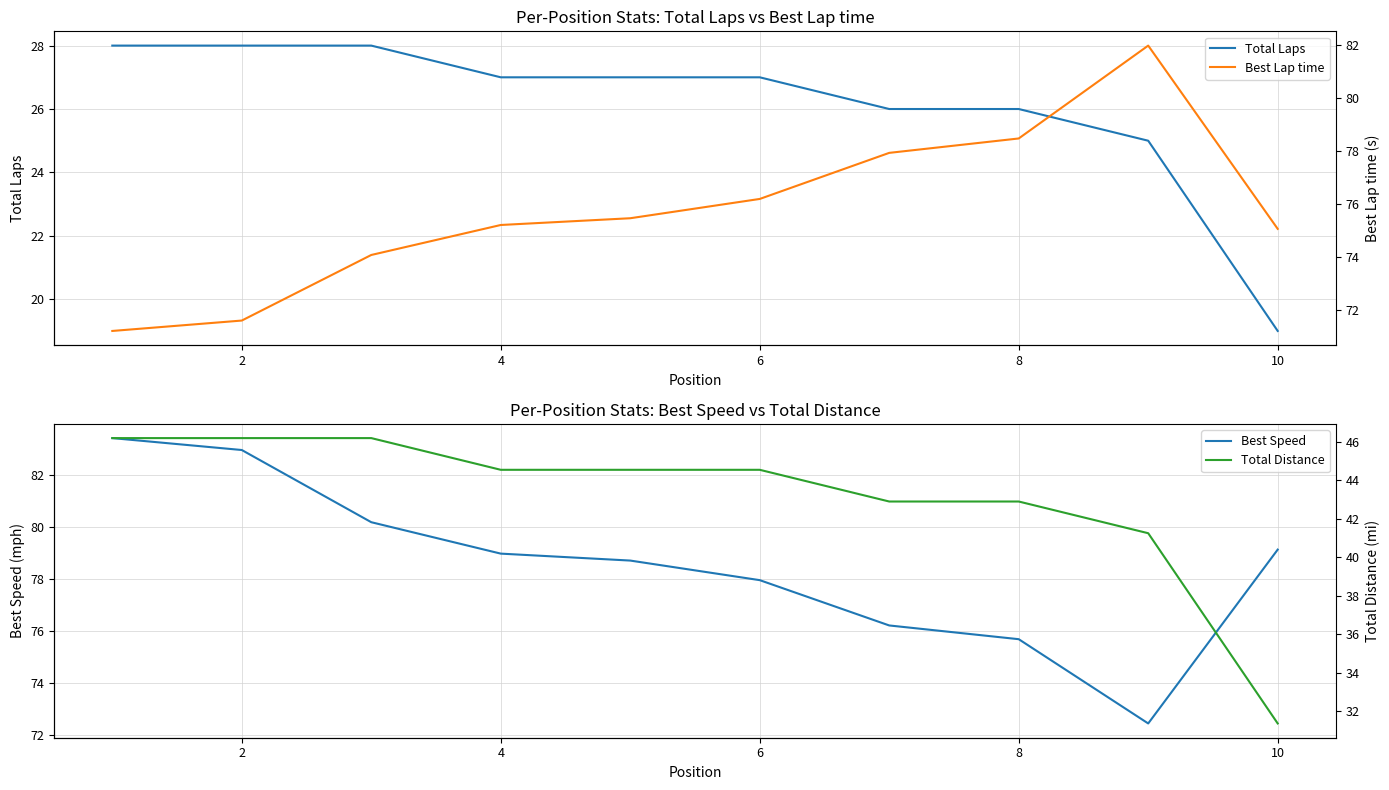

The Total Laps series shows 29 at 10. True or false?

False